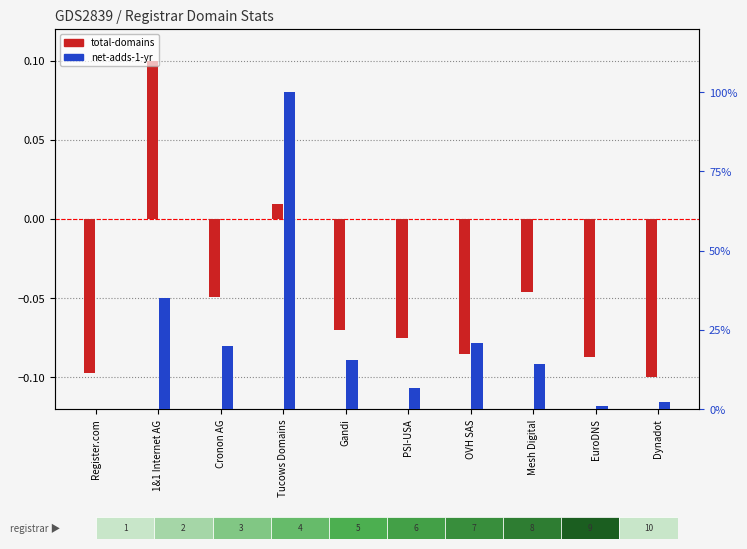

At which label is total-domains (norm) closest to 0?

Tucows Domains